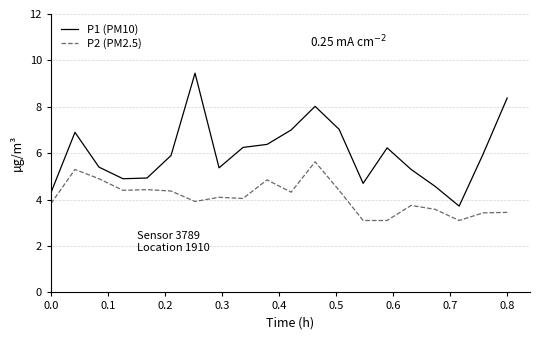

What is the minimum value for P2 (PM2.5)?

3.1